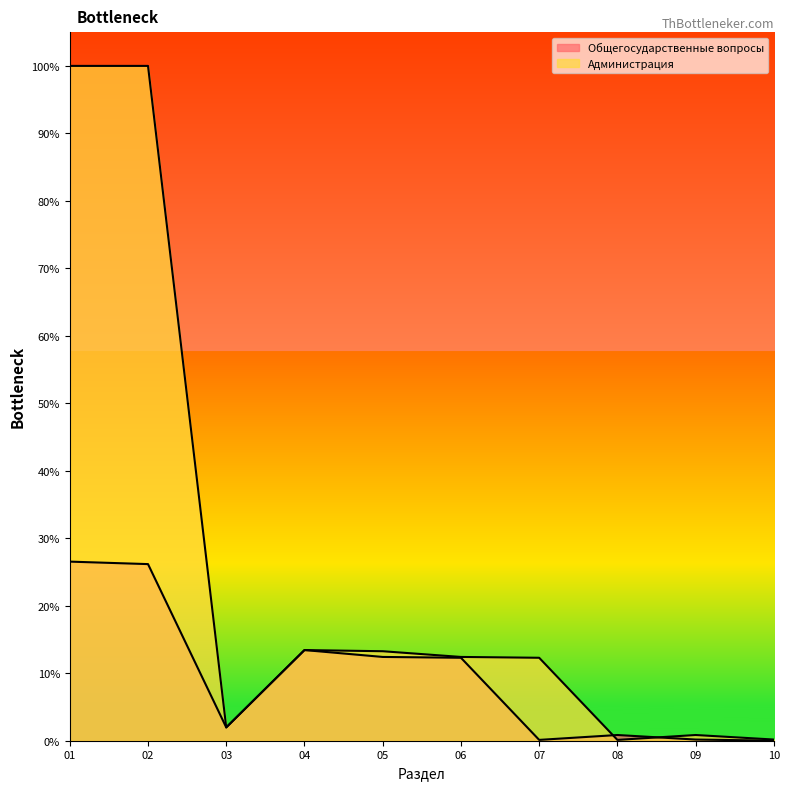

Reading left to right, extract all data points from this chart.

Общегосударственные вопросы: 0.3	0.3	0.0	0.1	0.1	0.1	0.0	0.0	0.0	0.0
Администрация: 1.0	1.0	0.0	0.1	0.1	0.1	0.1	0.0	0.0	0.0